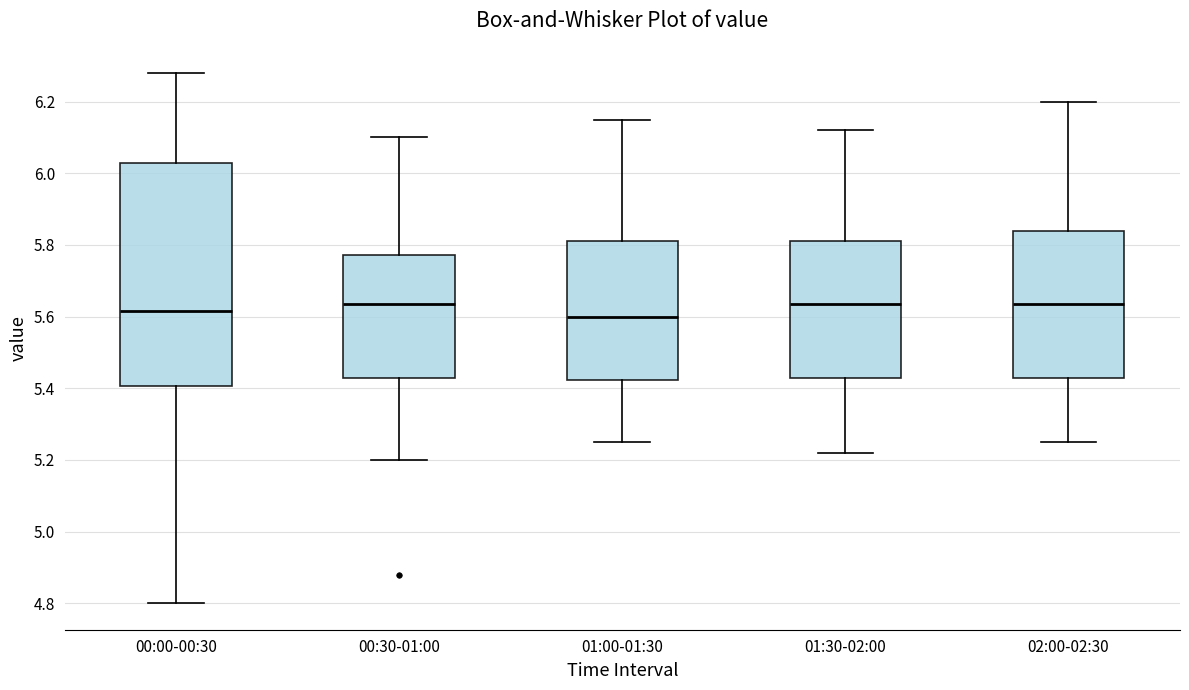

Which box is the tallest, from its lower edge to its upper edge?

00:00-00:30